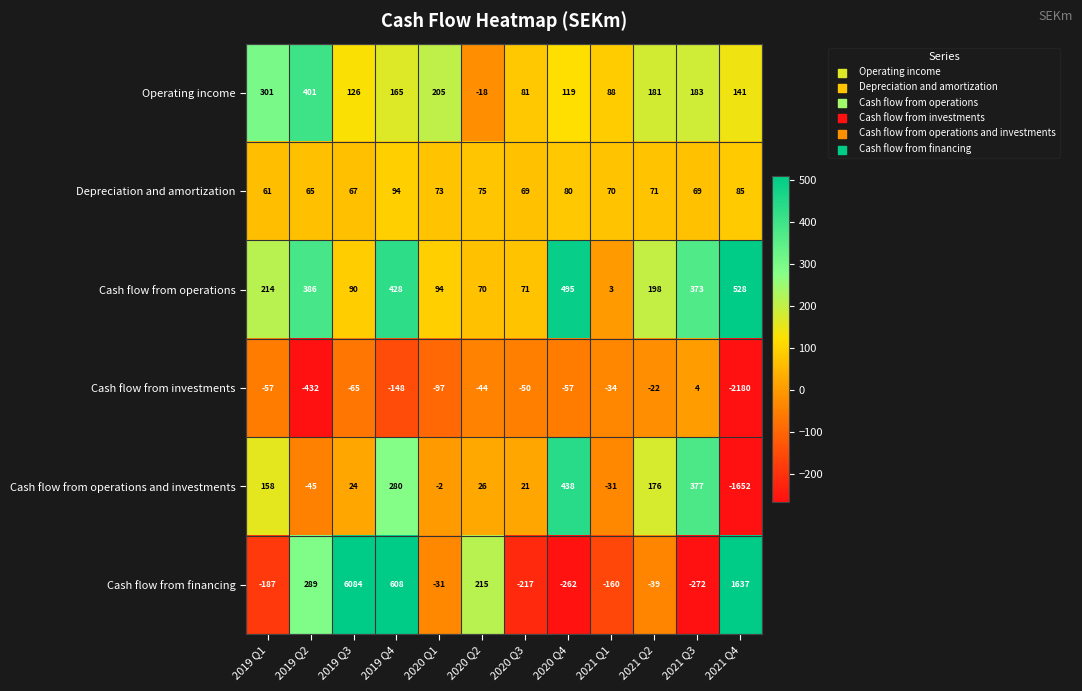

Which category has the lowest value across all series?

2021 Q4